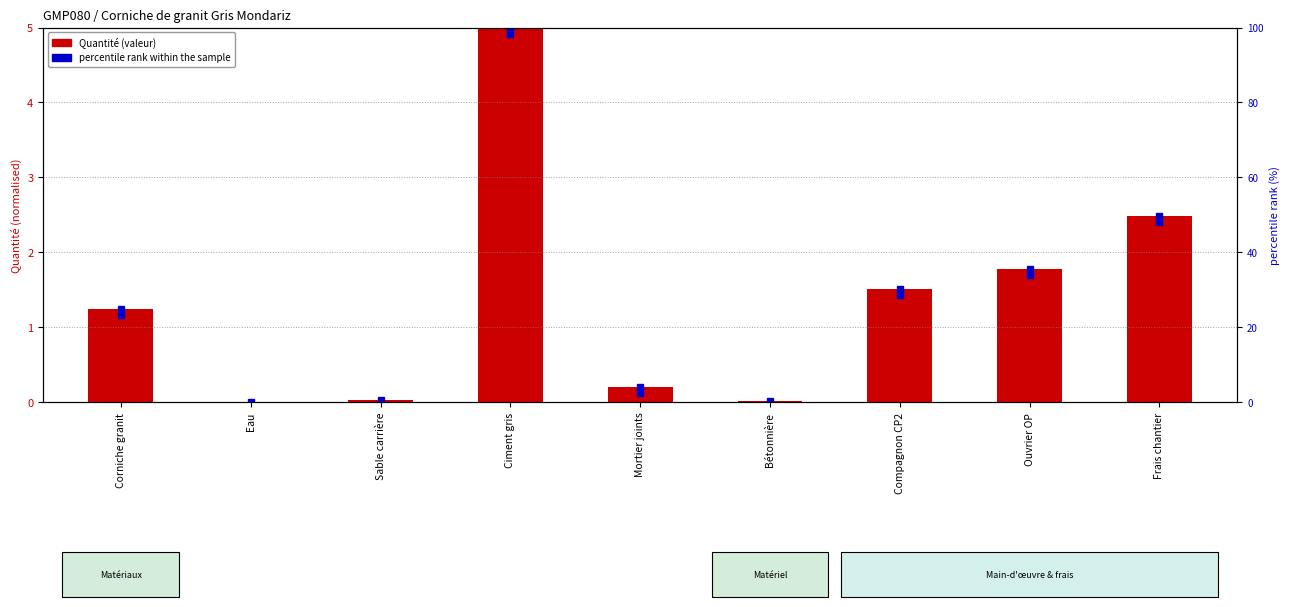

Reading left to right, transcribe all the data shown in this chart.

Quantité (normalised): Corniche granit=1.2	Eau=0.0	Sable carrière=0.0	Ciment gris=5.0	Mortier joints=0.2	Bétonnière=0.0	Compagnon CP2=1.5	Ouvrier OP=1.8	Frais chantier=2.5
percentile rank within the sample: Corniche granit=24.8	Eau=0.1	Sable carrière=0.6	Ciment gris=100.0	Mortier joints=4.0	Bétonnière=0.3	Compagnon CP2=30.2	Ouvrier OP=35.5	Frais chantier=49.6